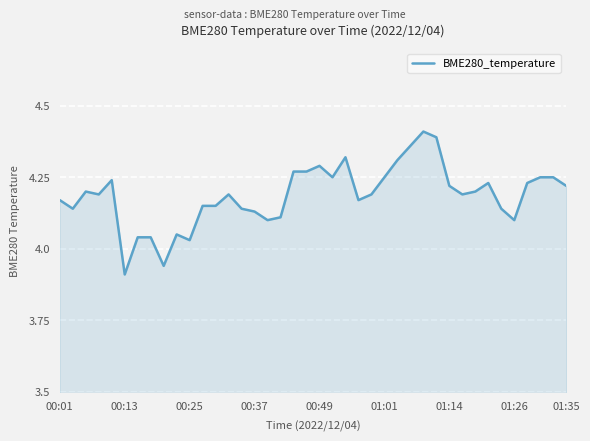

What is the difference between the maximum and minimum values?

0.5